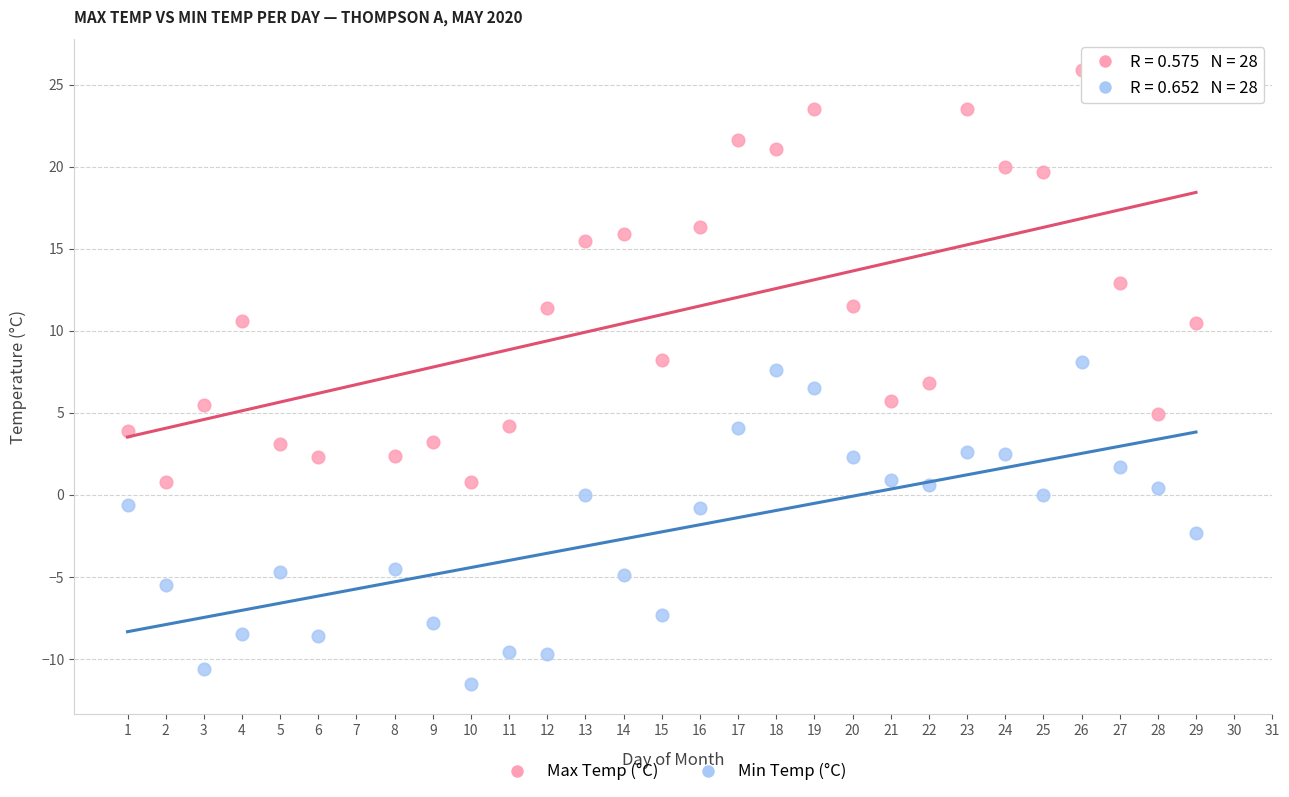

Across all data points, what is the range of X values (max minus min)?

28.0